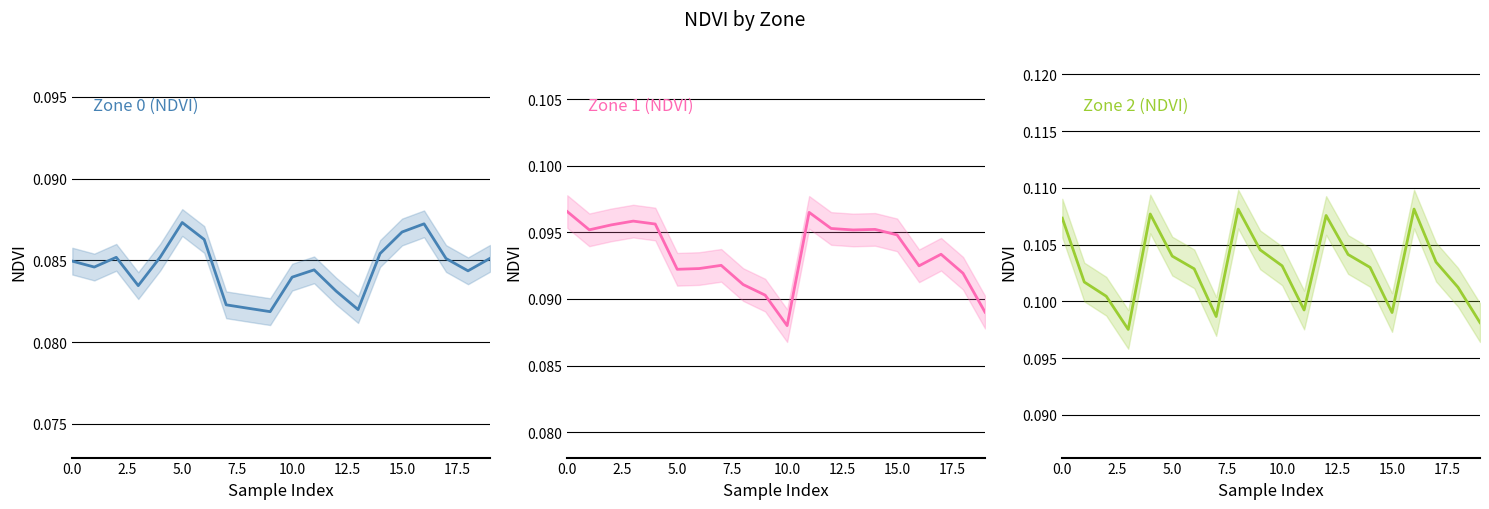

At how many categories does at least one series exceed 0?

20